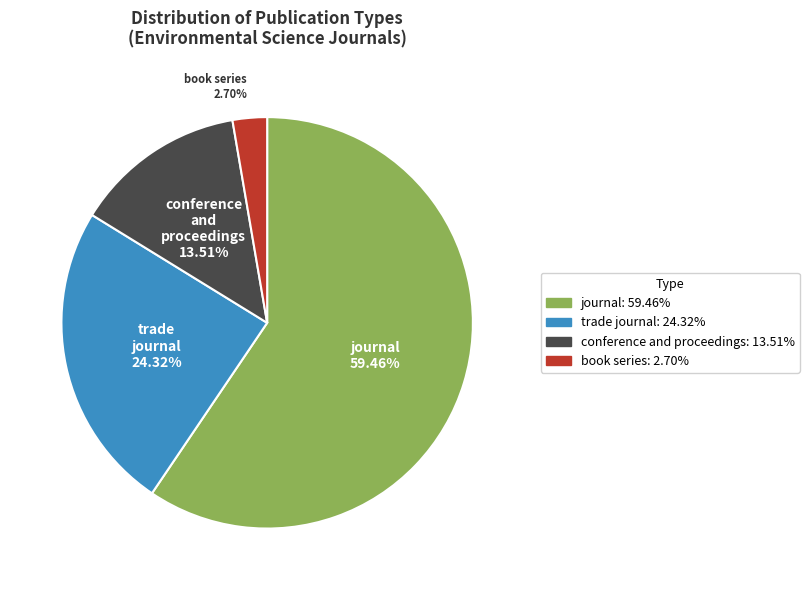

How many segments does this pie chart have?

4